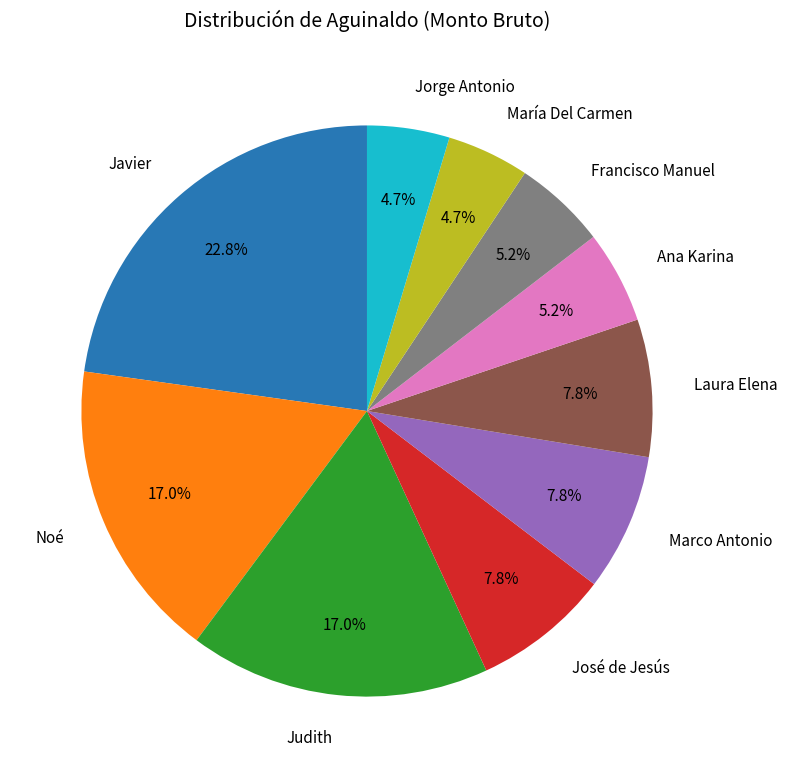

What portion of the pie excludes José de Jesús?

92.2%